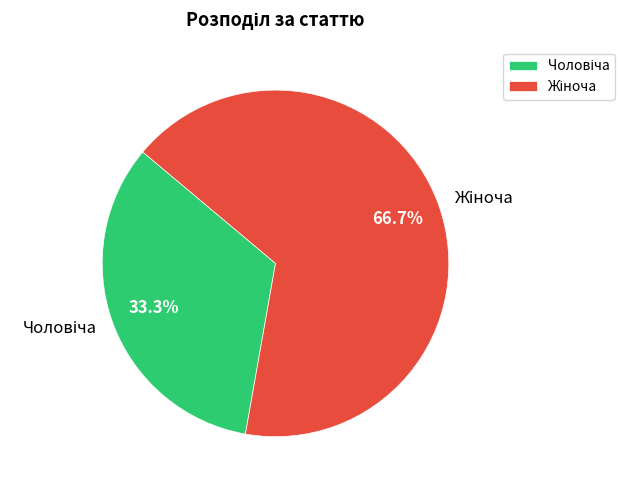

Is there a majority slice in this chart?

Yes